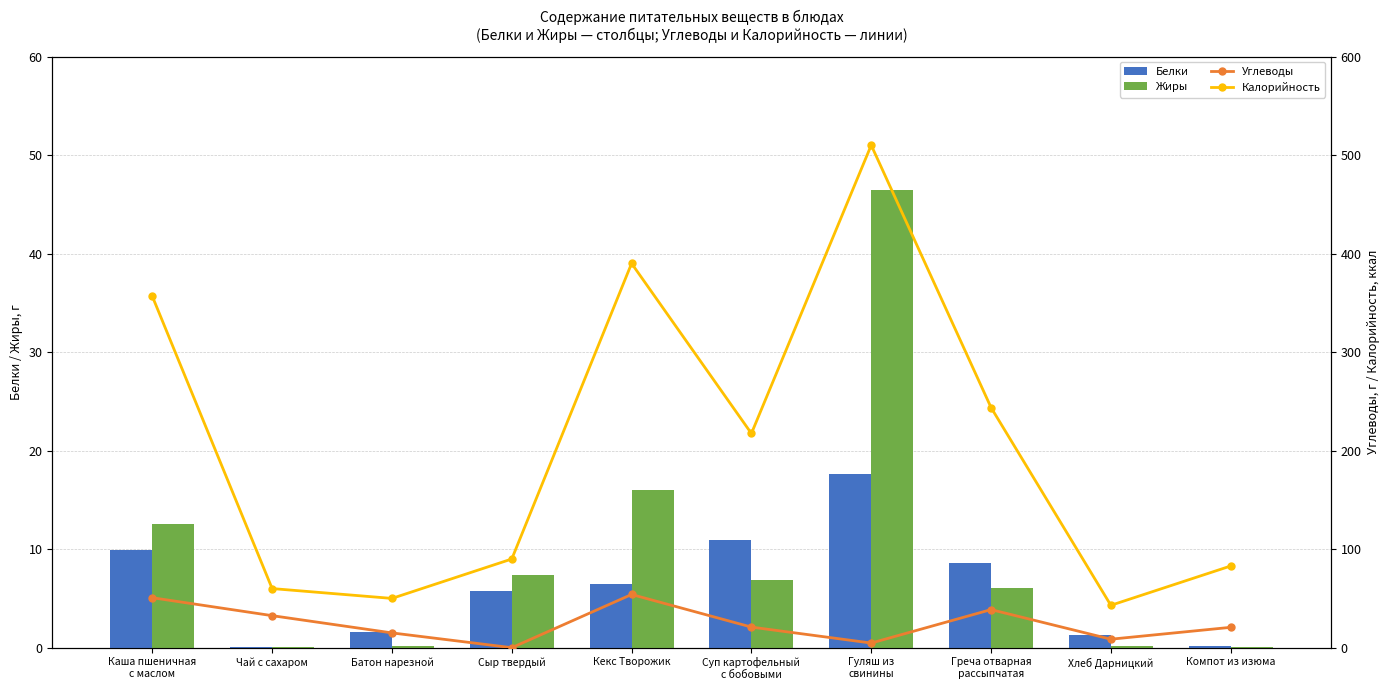

The Калорийность series shows 390.0 at Кекс Творожик. True or false?

True